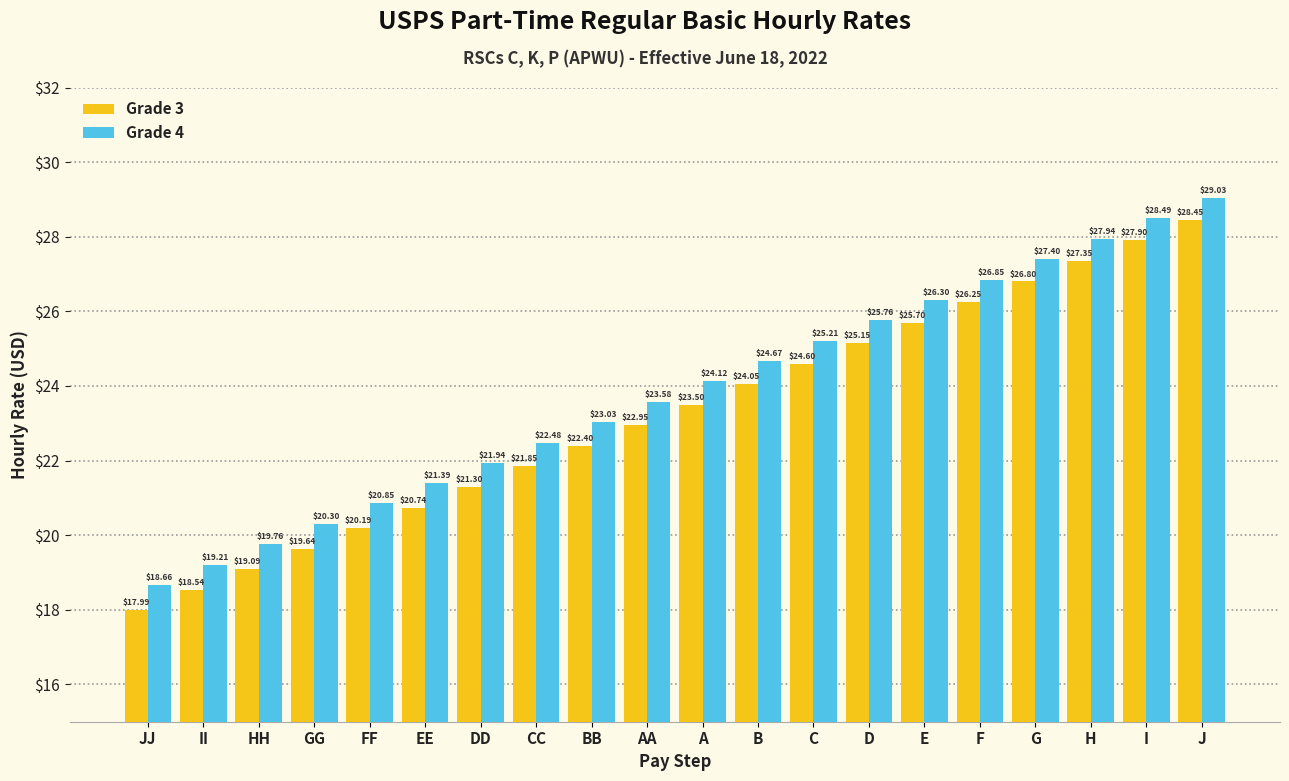

What is the difference between the maximum and minimum values in the Grade 3 series?

10.5